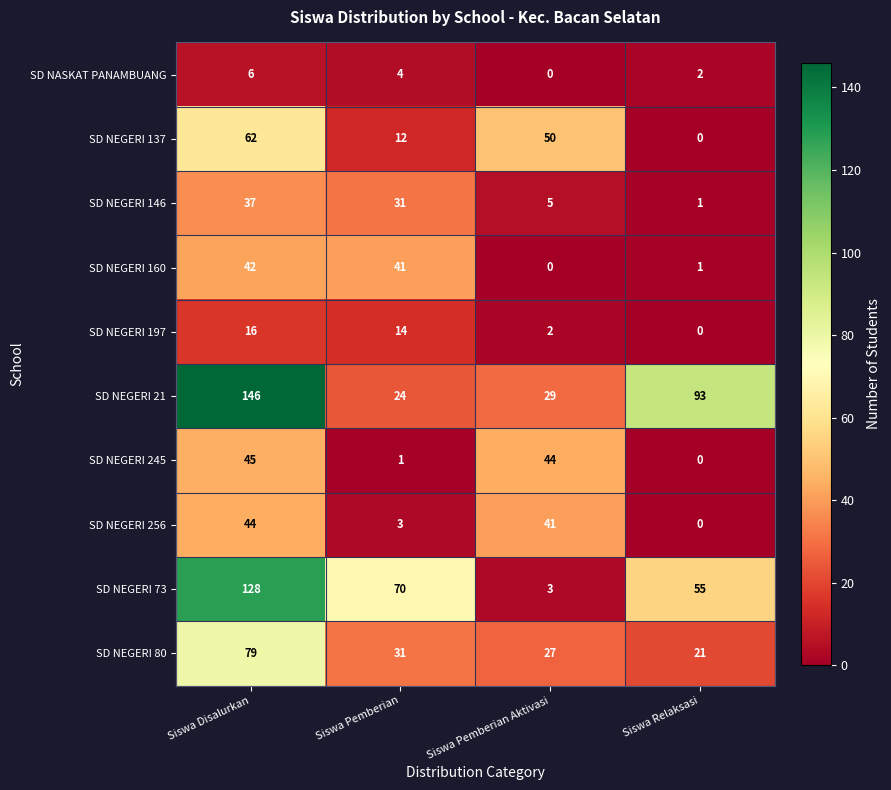

Which series has the largest range (max minus min)?

SD NEGERI 73